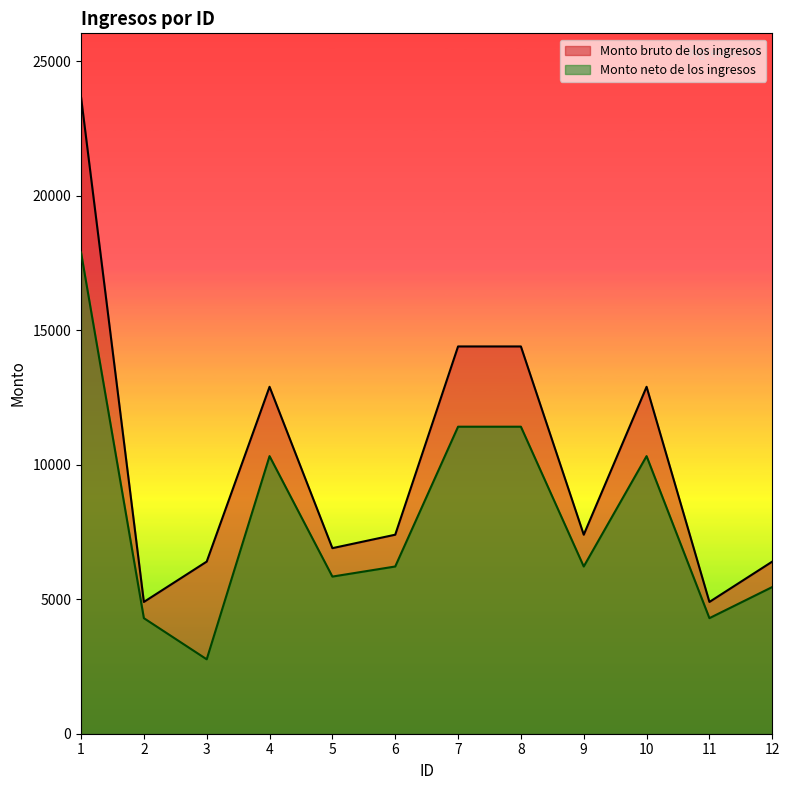

The Monto neto de los ingresos series shows 4297 at 11. True or false?

True